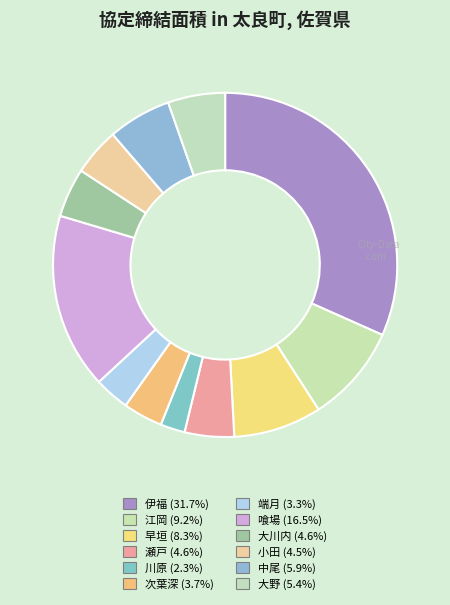

Which category has the smallest portion of the pie?

川原